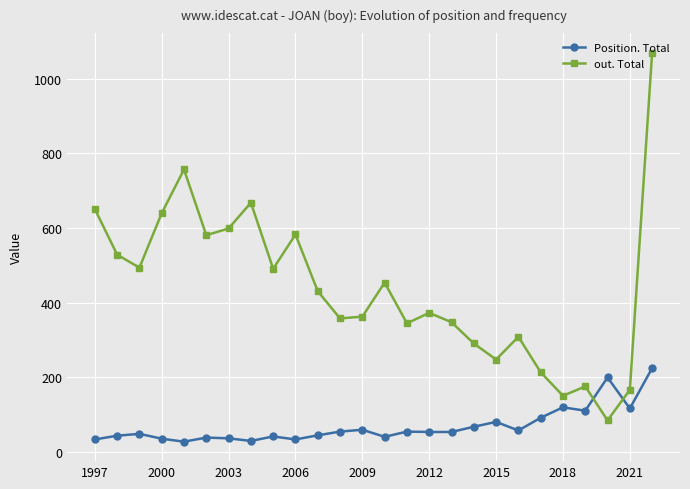

How many lines are shown in the chart?

2